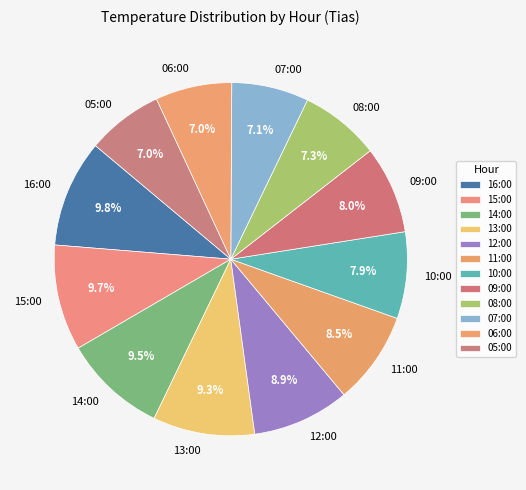

Between 05:00 and 09:00, which is larger?

09:00